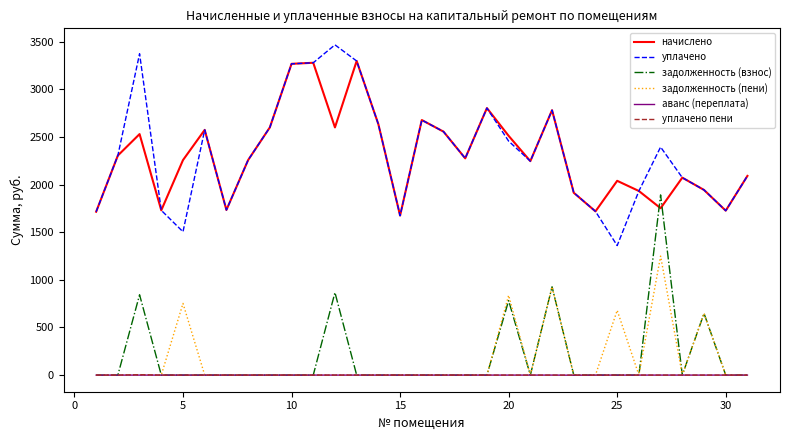

What is the sum of all задолженность (взнос) values?

5956.6